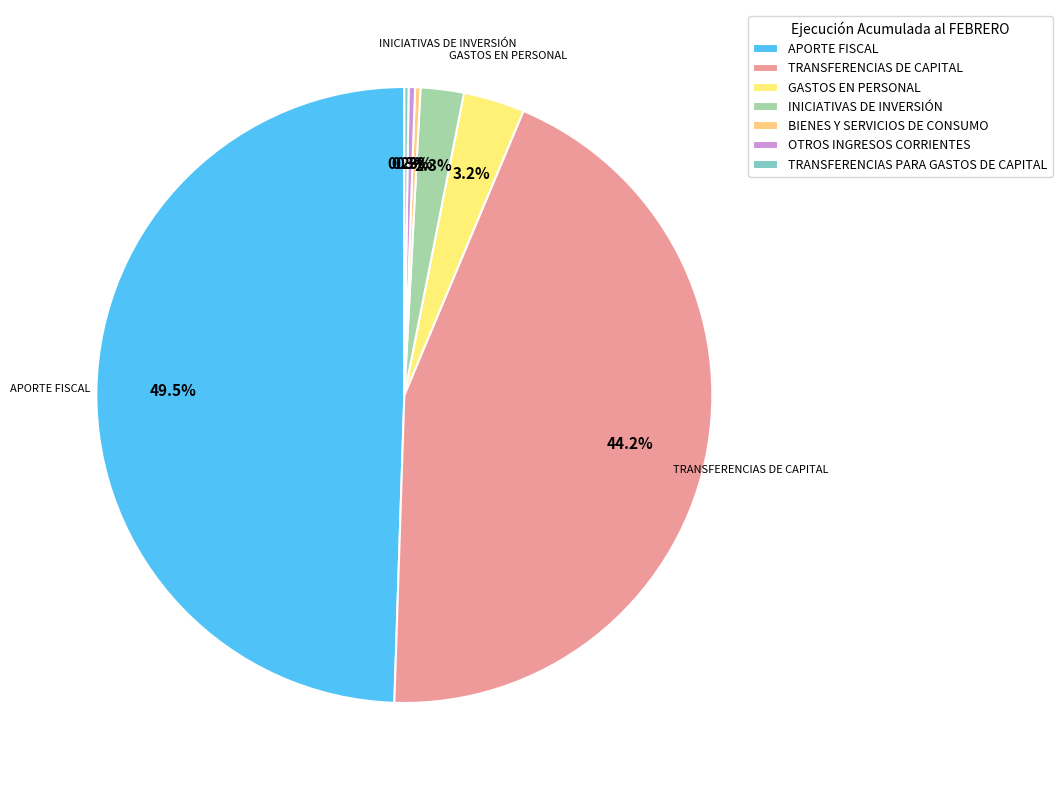

Does any single category account for the majority?

No